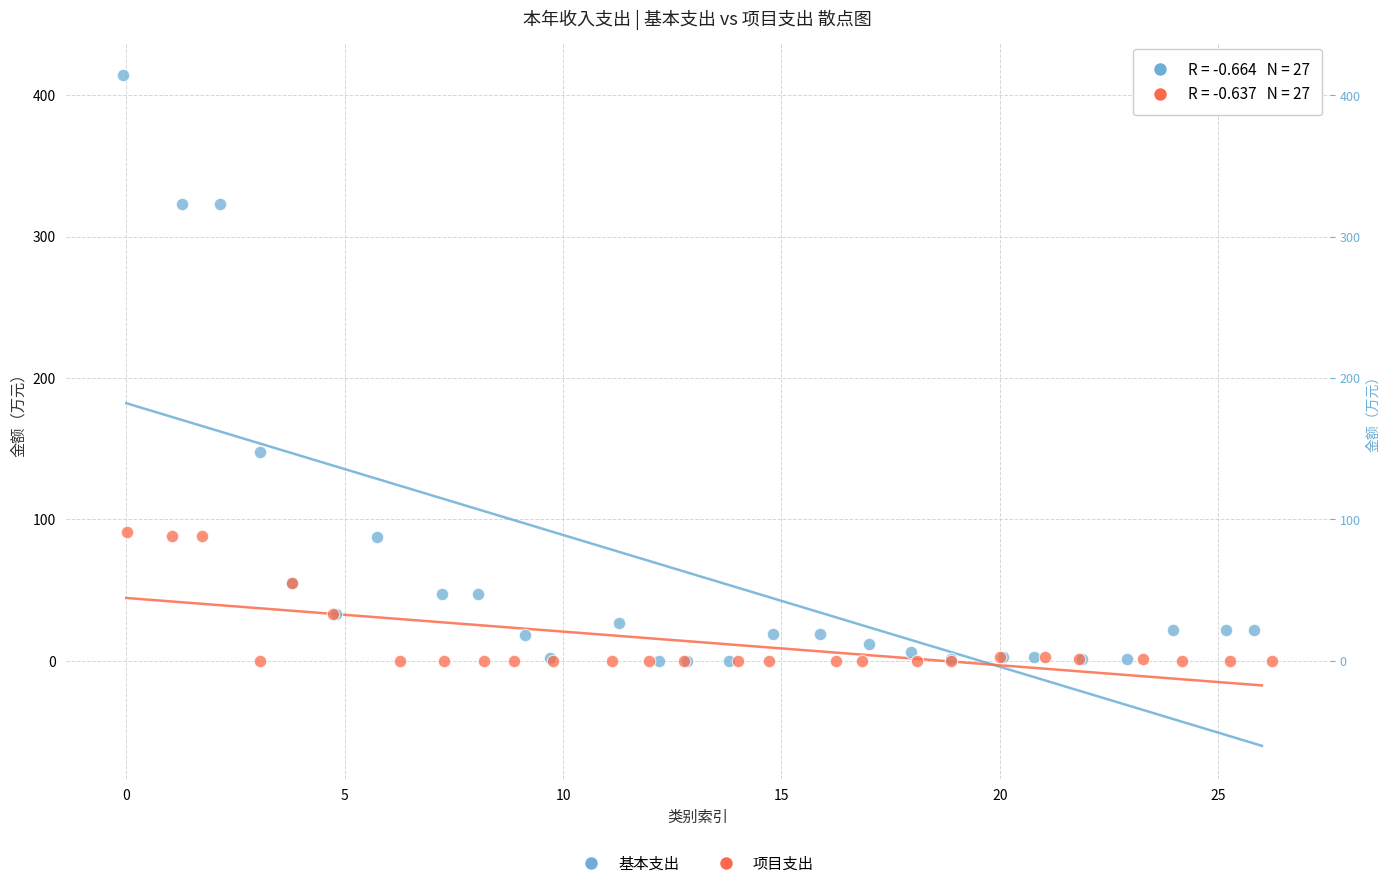

Which series has the widest spread of Y values?

基本支出